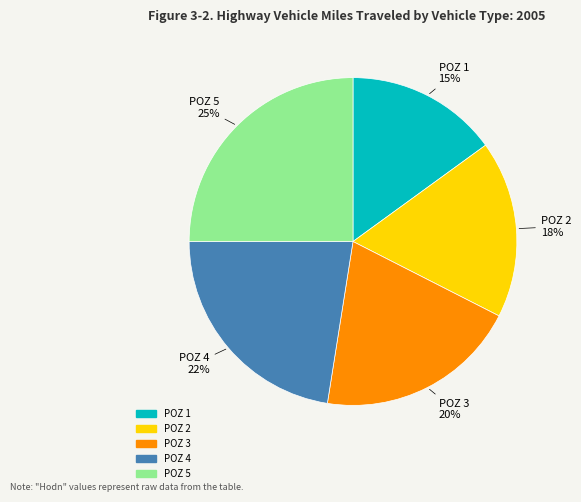

To the nearest percent, what is the difference between the largest and smallest slice percentages?

10%